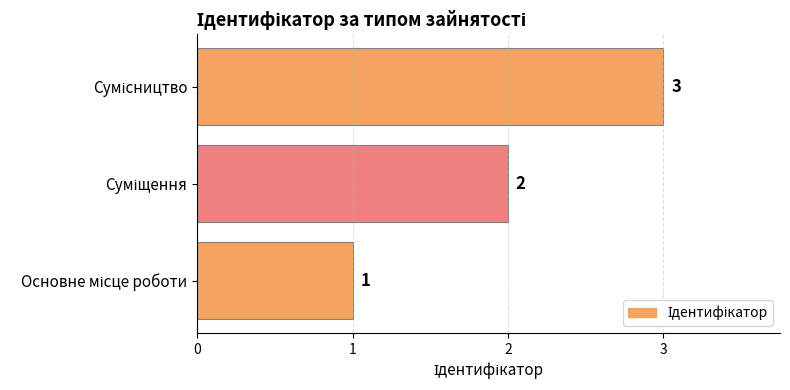

What is the greatest value displayed?

3